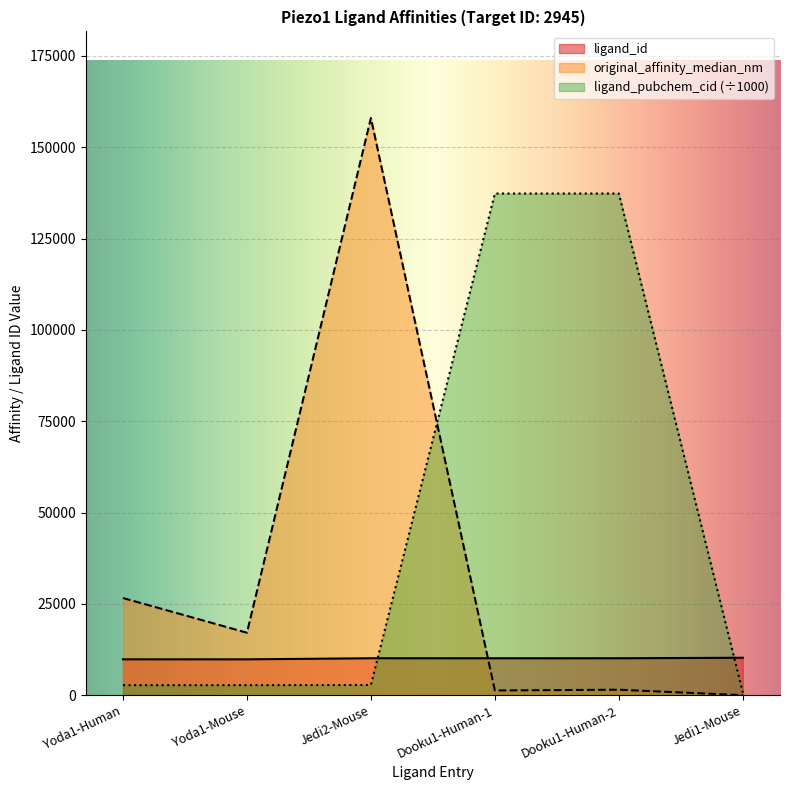

Reading left to right, transcribe all the data shown in this chart.

ligand_id: 9817.0	9817.0	10111.0	10112.0	10112.0	10249.0
ligand_pubchem_cid: 2746.8	2746.8	2796.0	137321.1	137321.1	736.5
original_affinity_median_nm: 26600.0	17100.0	158000.0	1300.0	1500.0	0.0